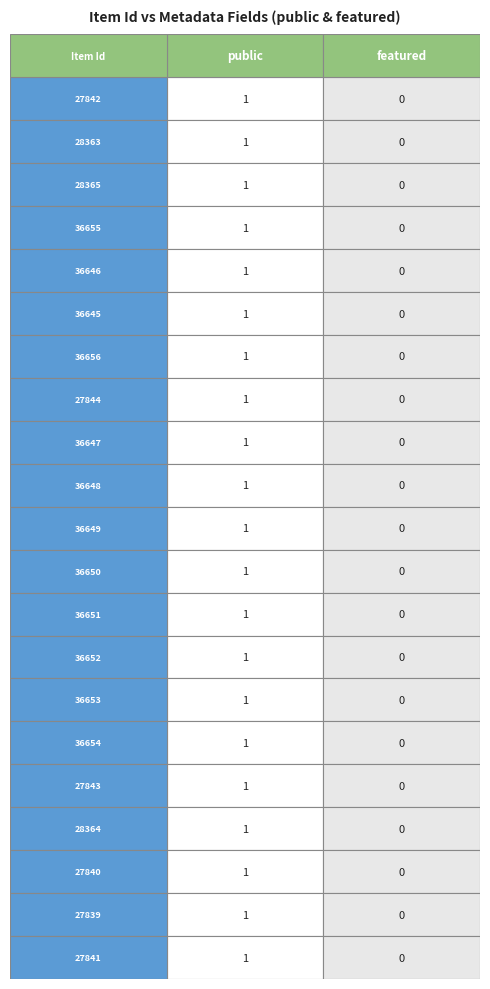

The 27842 series shows 1 at public. True or false?

False